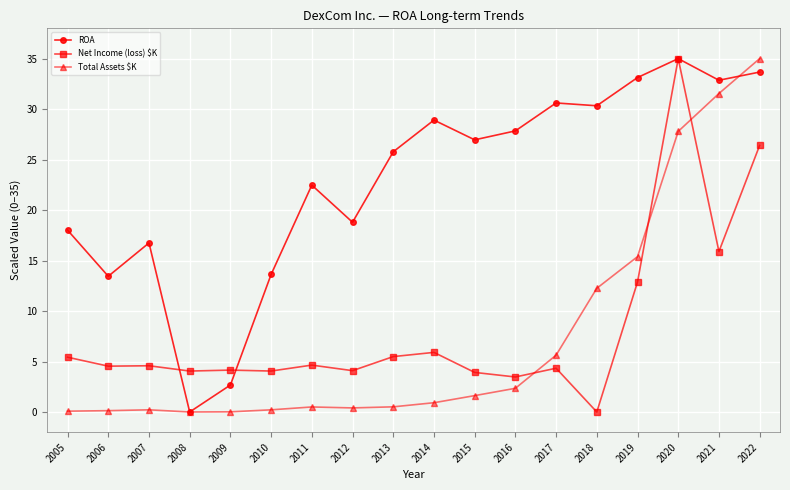

At how many categories does at least one series exceed 5?

16